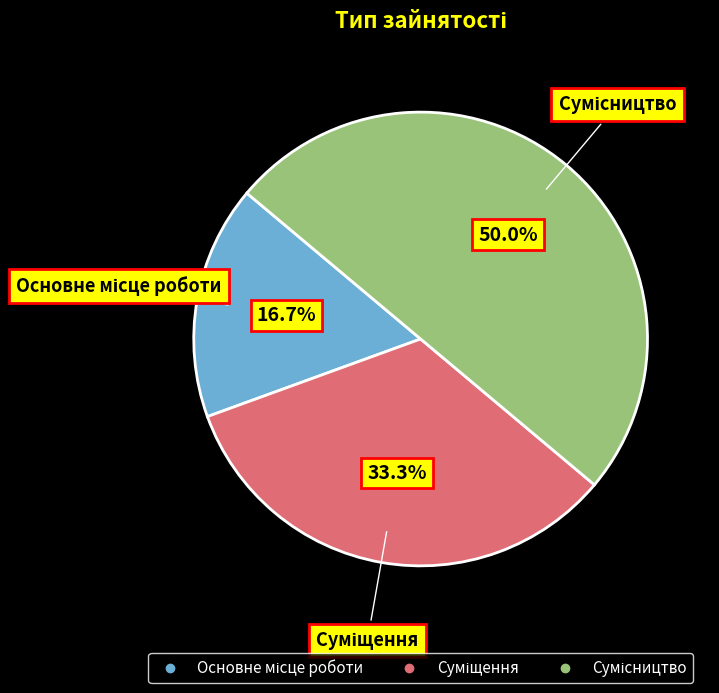

Combined, do Сумісництво and Суміщення account for over 50%?

Yes